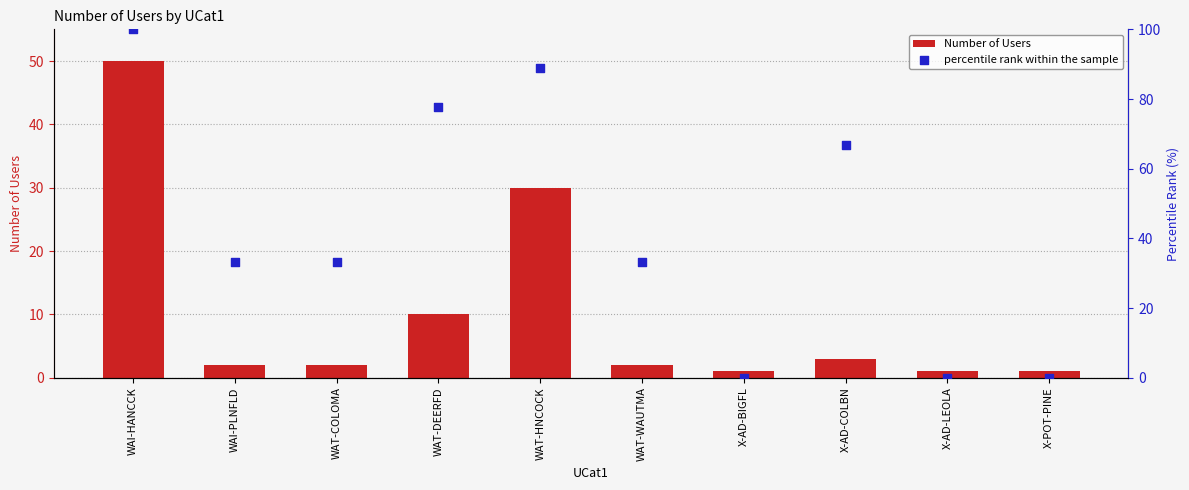

What are all the series names shown in the legend?

Number of Users, percentile rank within the sample